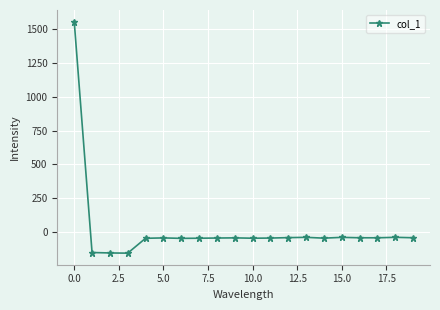

What is the sum of all values?

368.7